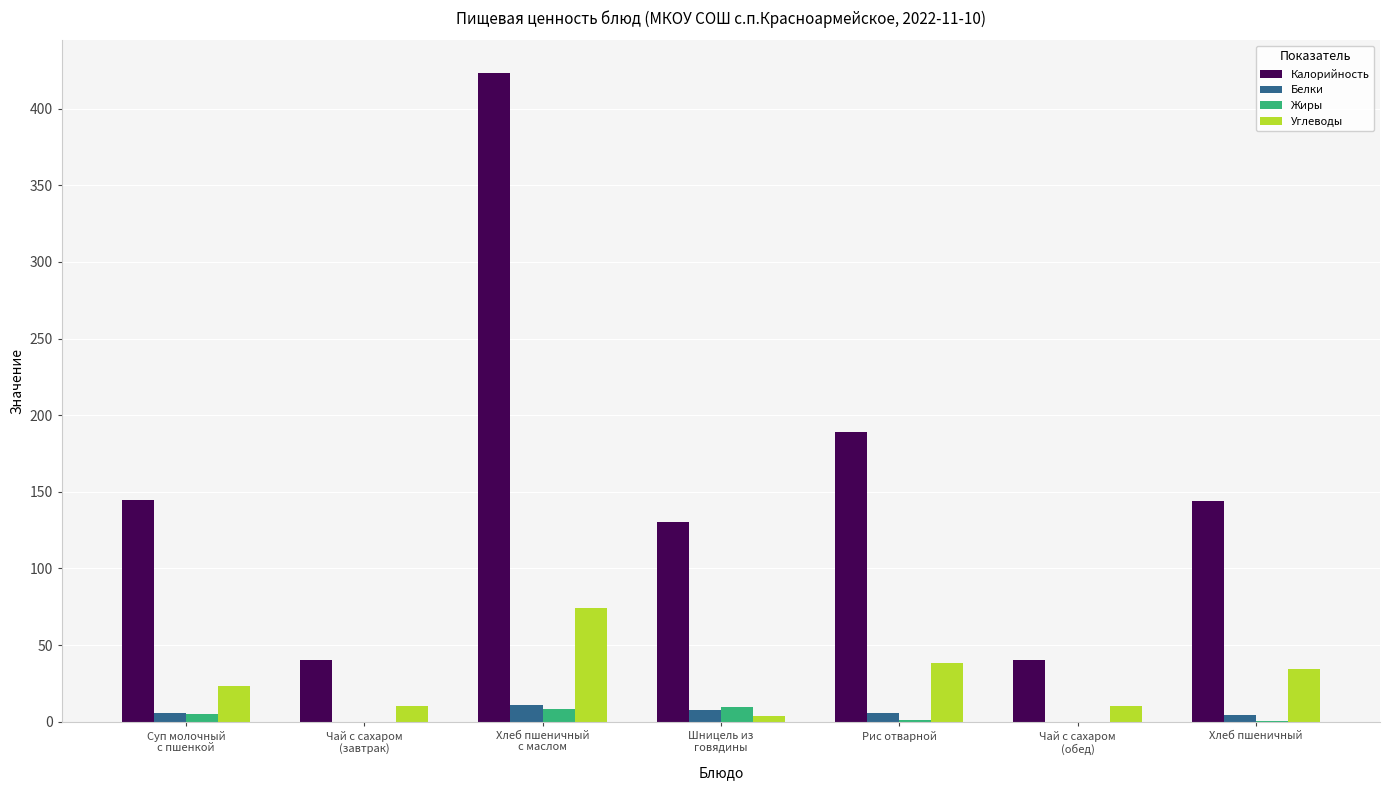

What is the sum of all Калорийность values?

1112.2